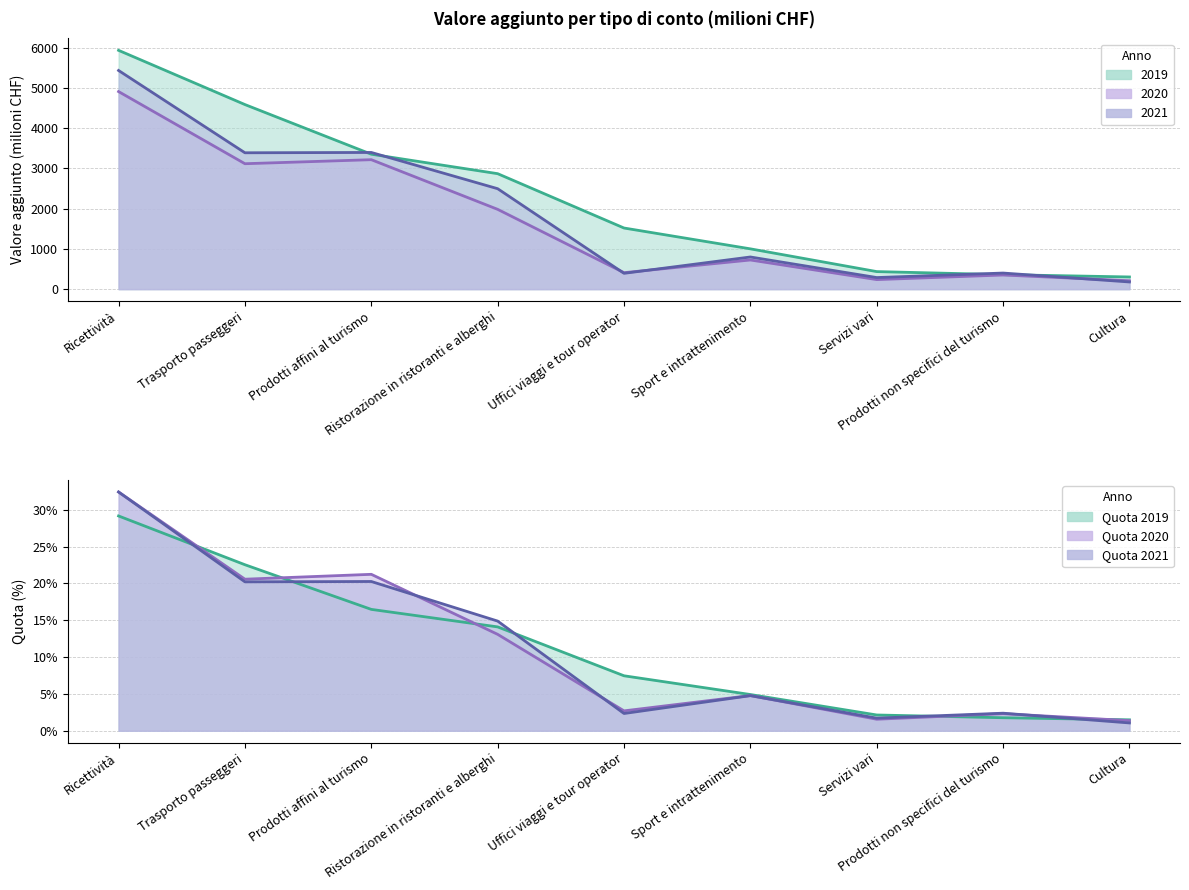

Where does the 2021 series first go above 798?

Ricettività